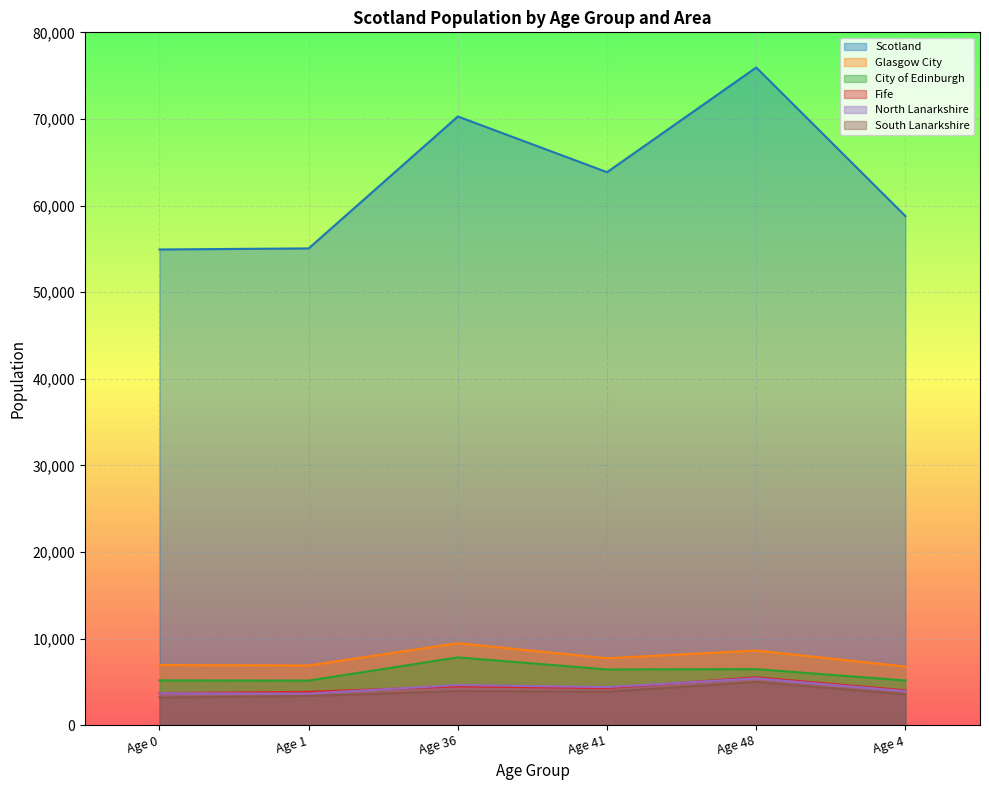

At which label does Glasgow City first exceed 7740?

Age 36